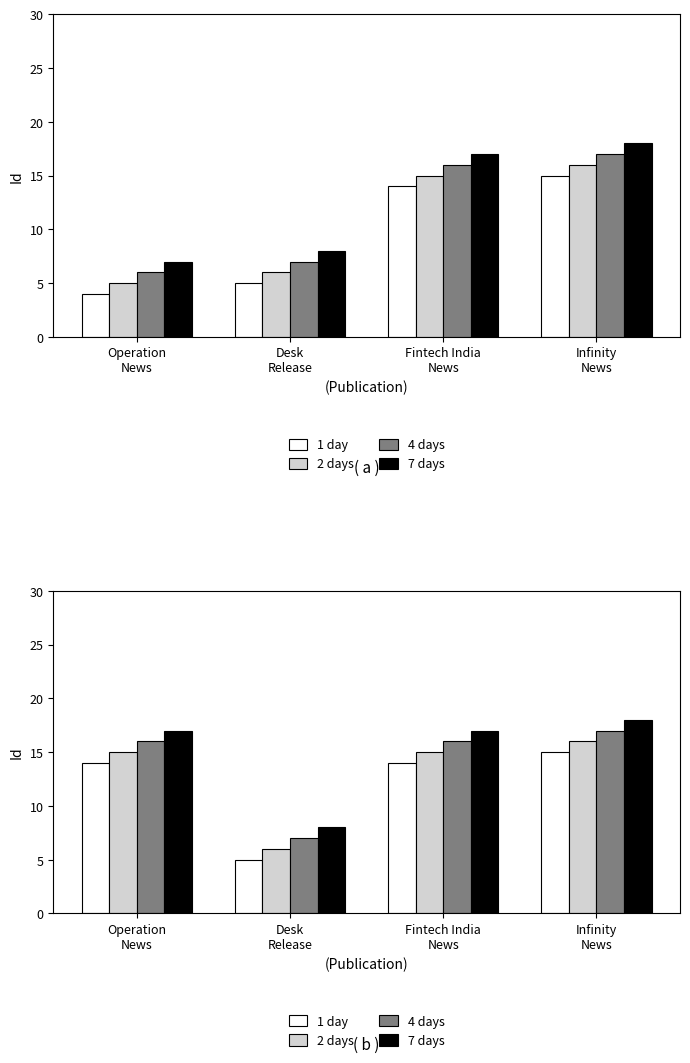

What are all the series names shown in the legend?

1 day, 2 days, 4 days, 7 days